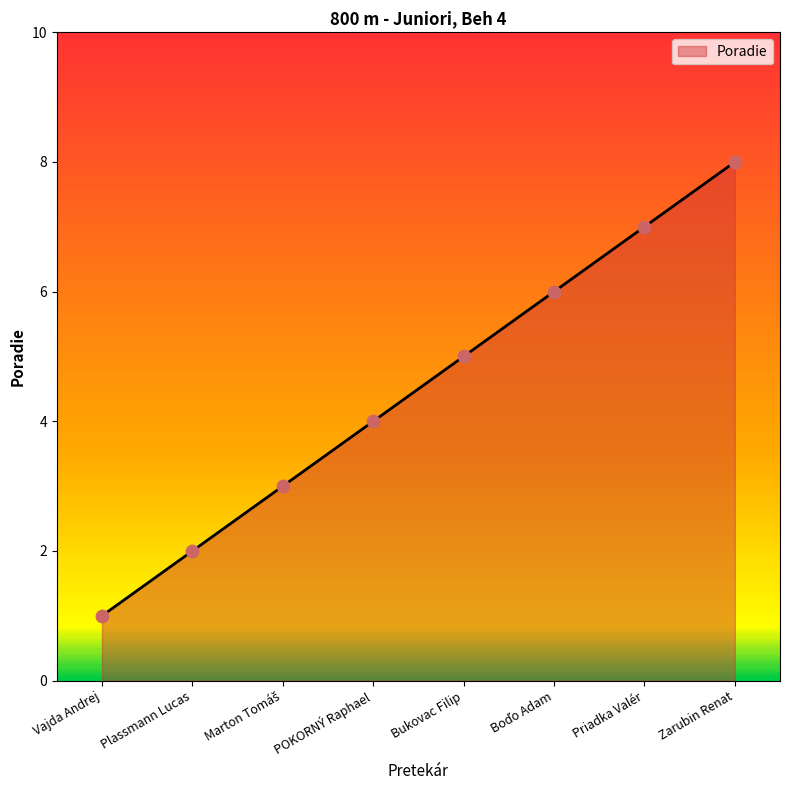

Between Plassmann Lucas and Vajda Andrej, which is larger?

Plassmann Lucas